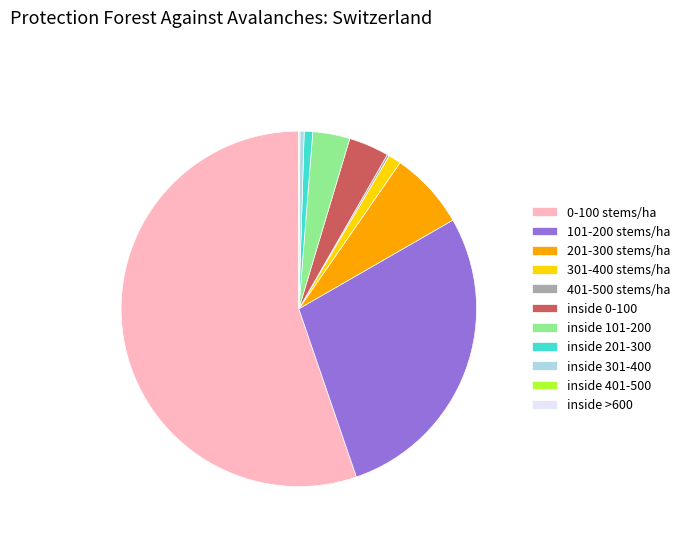

Is 0-100 stems/ha the majority of the pie?

Yes